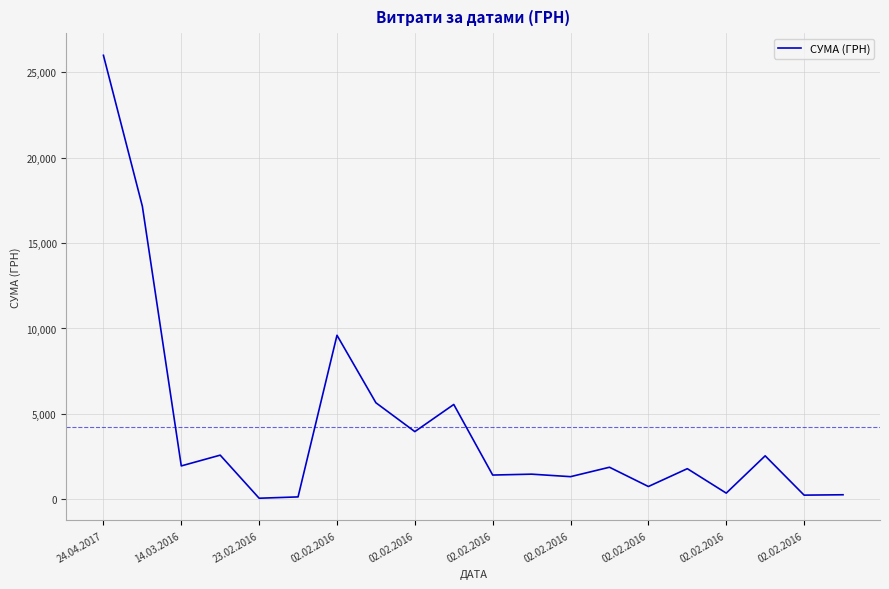

What is the greatest value displayed?

26000.0